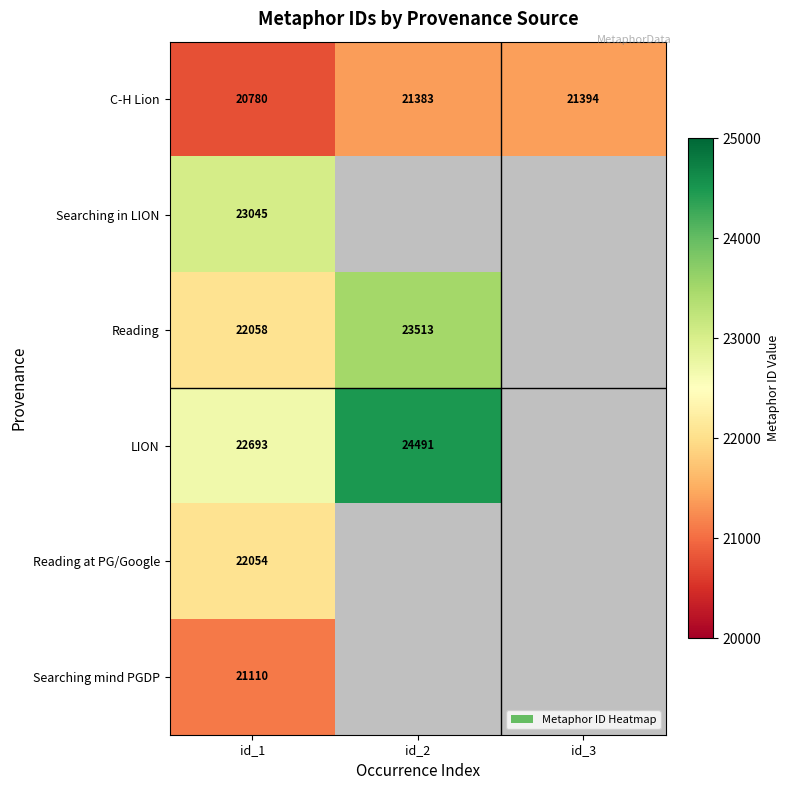

At id_1, list the series in order from smallest to largest.

C-H Lion, Searching mind PGDP, Reading at PG/Google, Reading, LION, Searching in LION